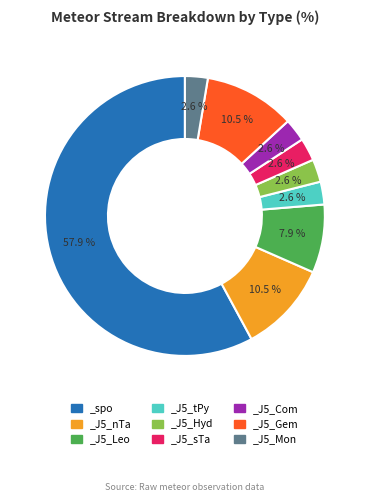

Is there a majority slice in this chart?

Yes